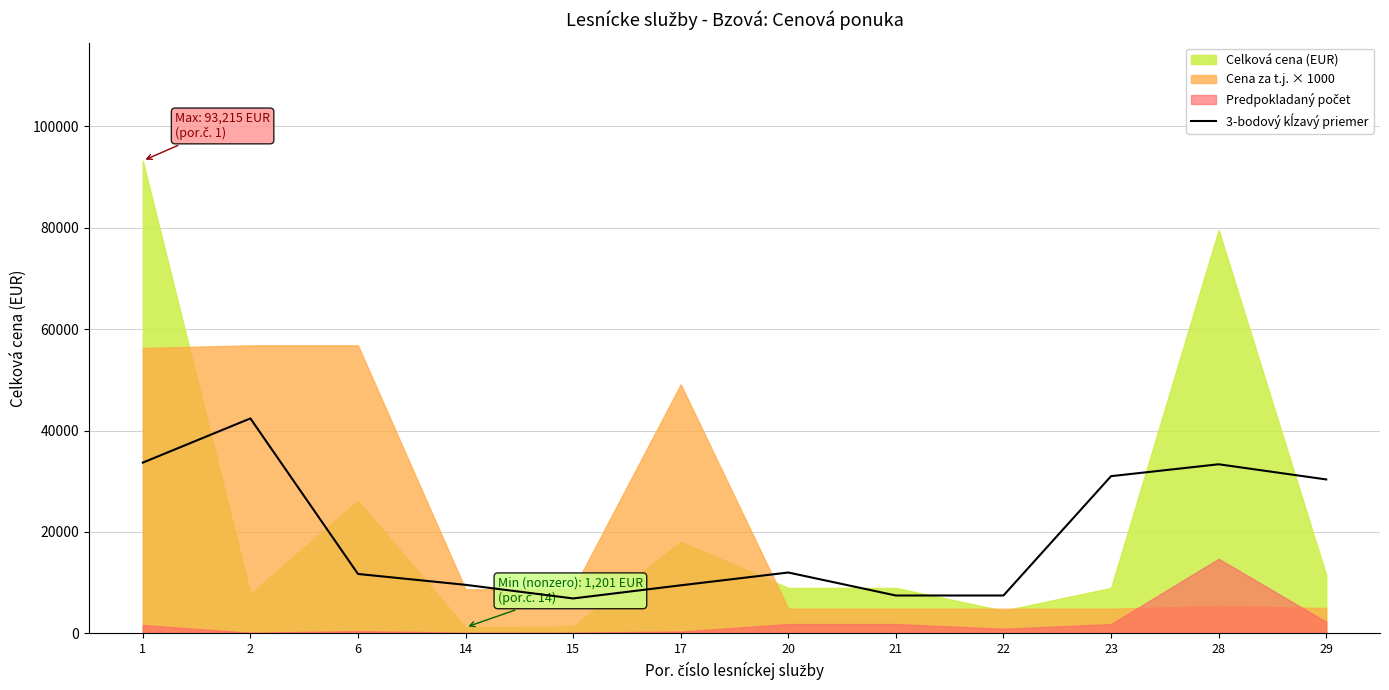

Reading right to left, extract all data points from this chart.

29=30365.3	28=33355.9	23=31011.4	22=7476.5	21=7476.5	20=12008.0	17=9484.2	15=6893.8	14=9578.1	6=11724.5	2=42395.9	1=33684.8